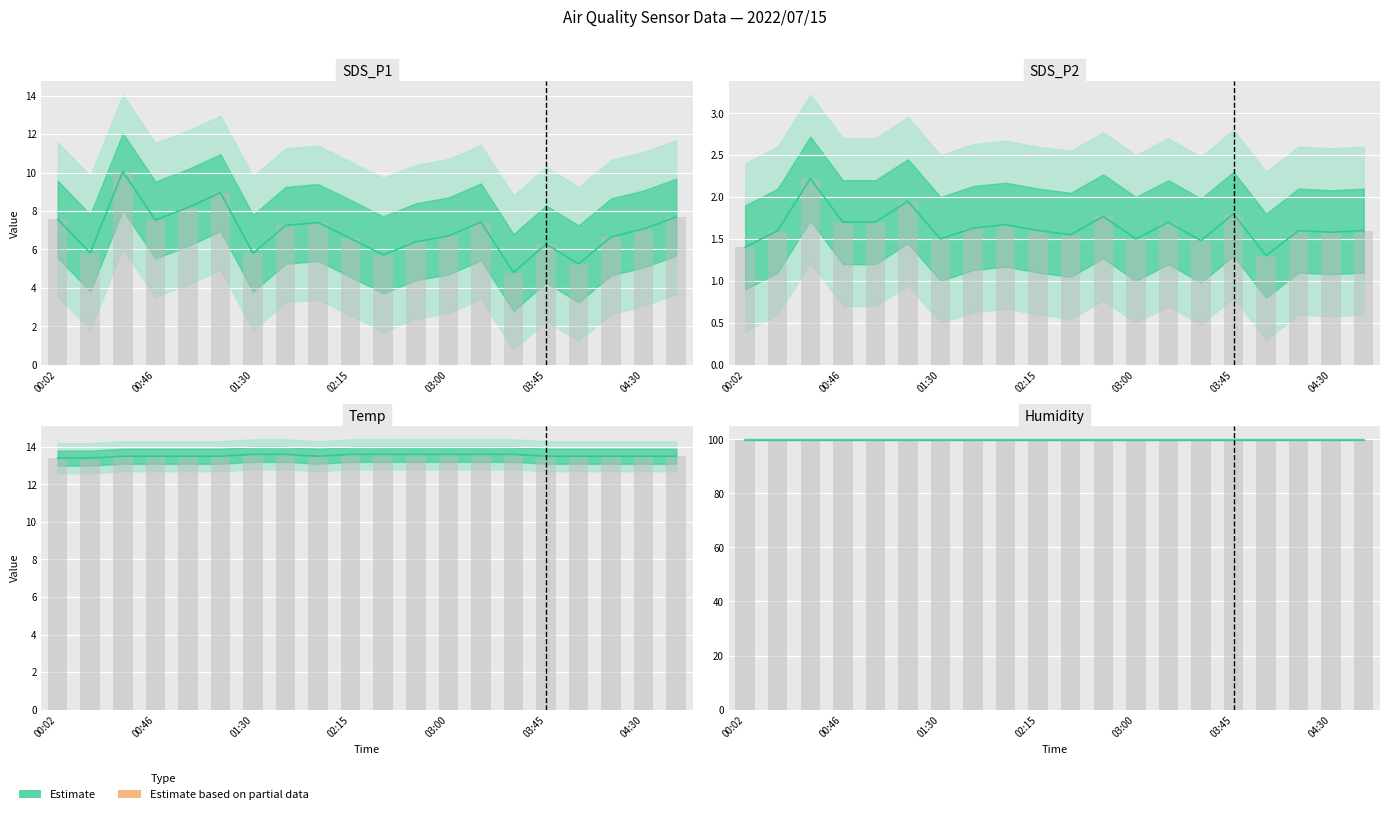

Is it true that SDS_P2 equals 1.7 at 01:00?

True